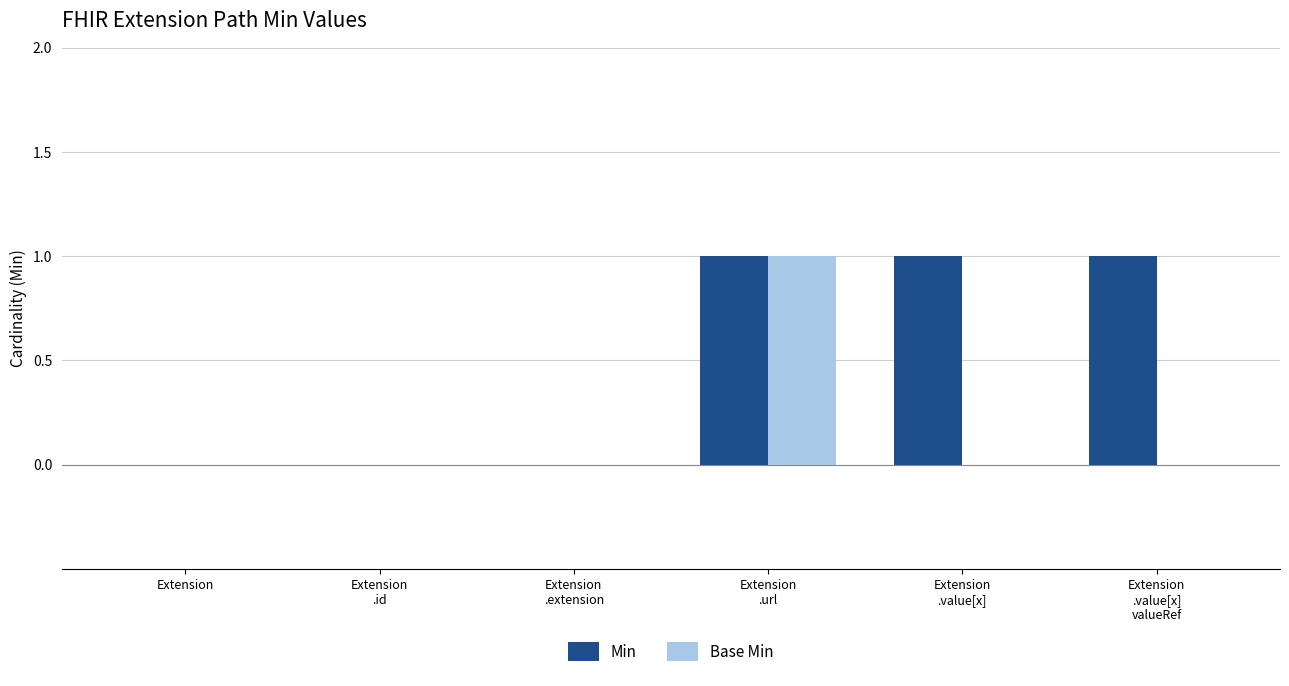

True or false: Min has a value of 0 at Extension
.extension.

True